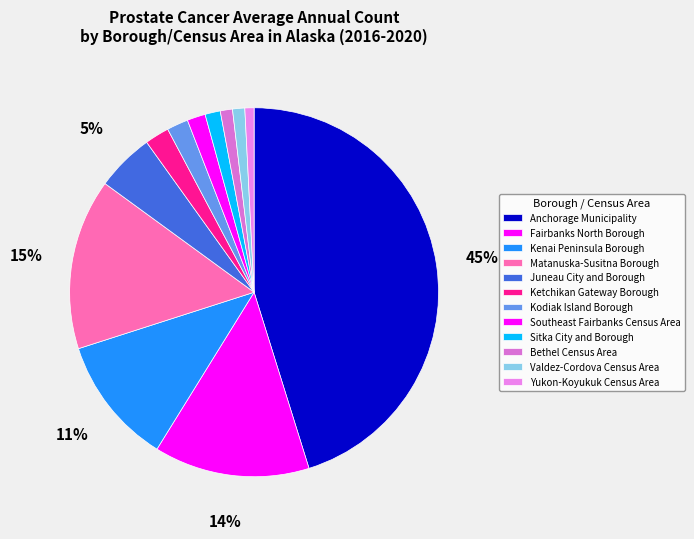

Count the number of slices in the pie.

12